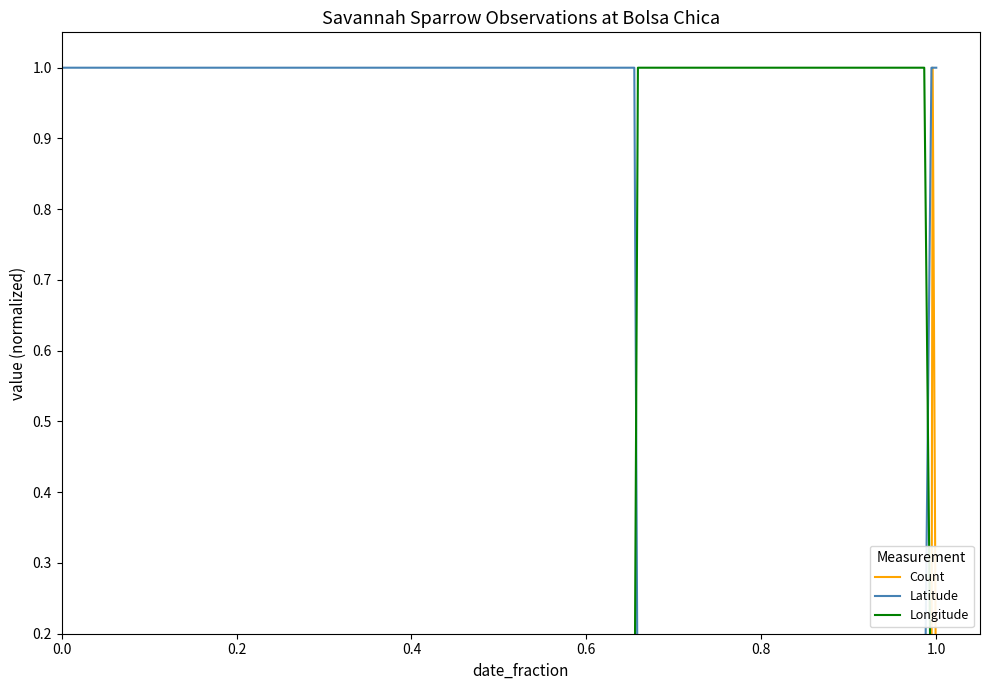

How many categories are shown in the chart?

18